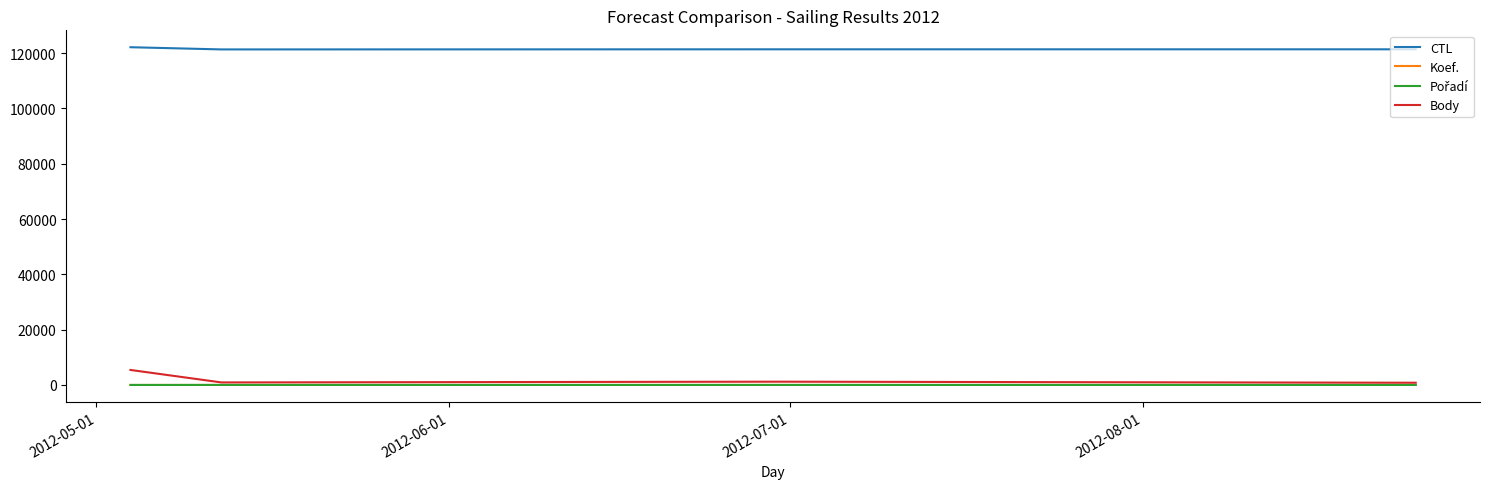

Which series has the largest total across all categories?

CTL